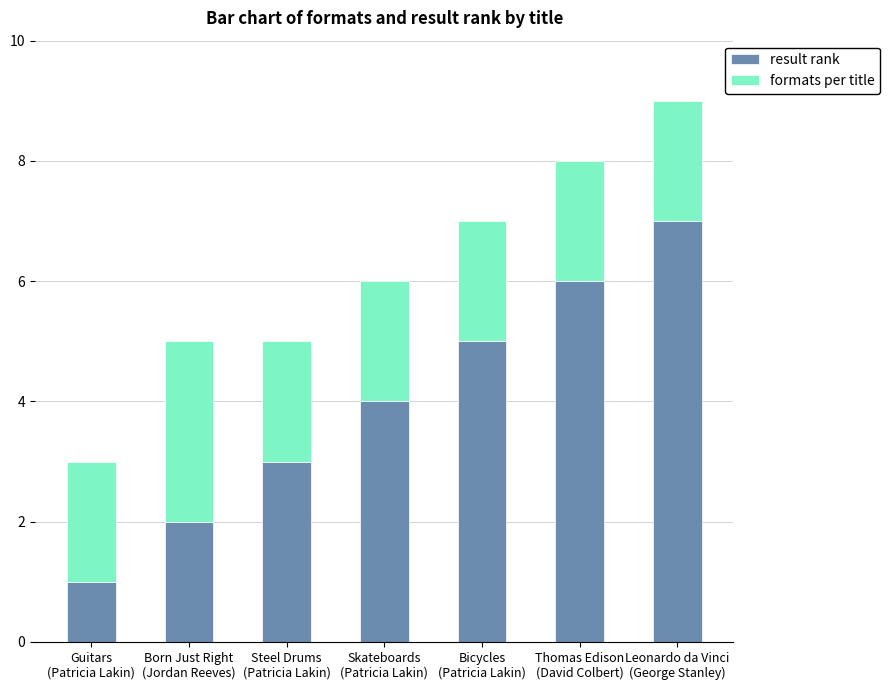

Reading right to left, list the values for the result rank series.

7	6	5	4	3	2	1